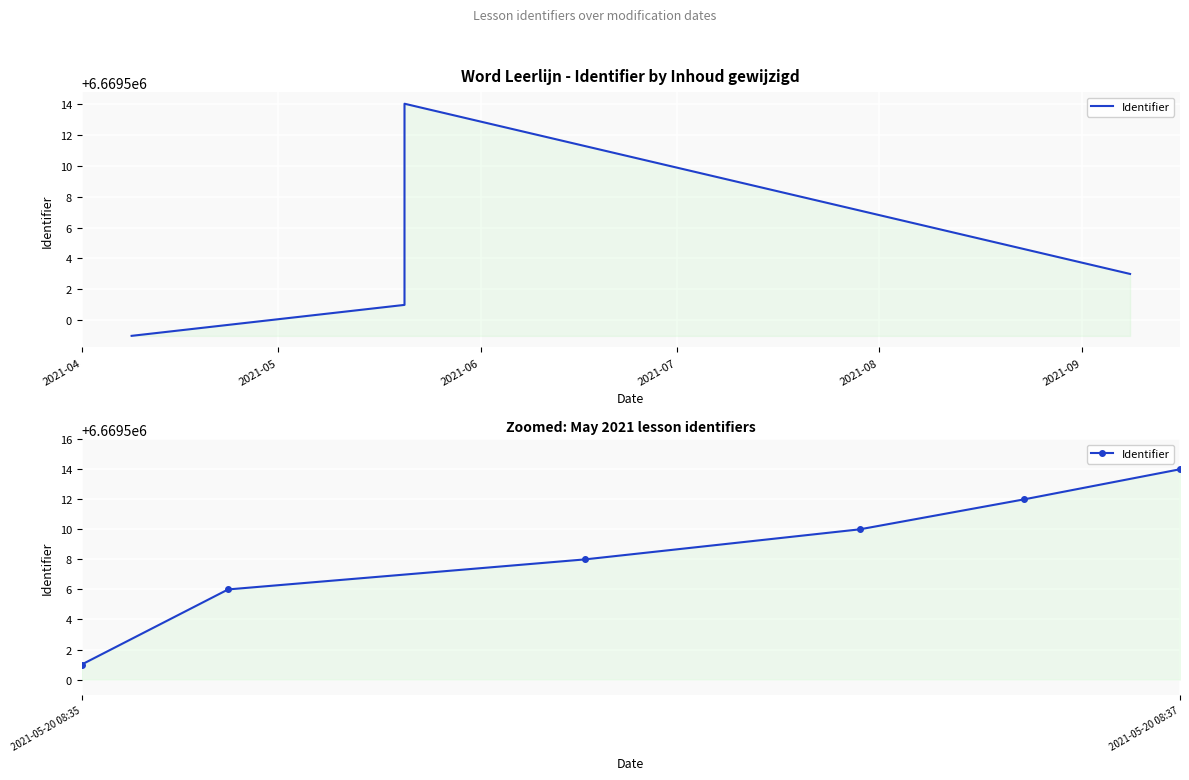

How many lines are shown in the chart?

1